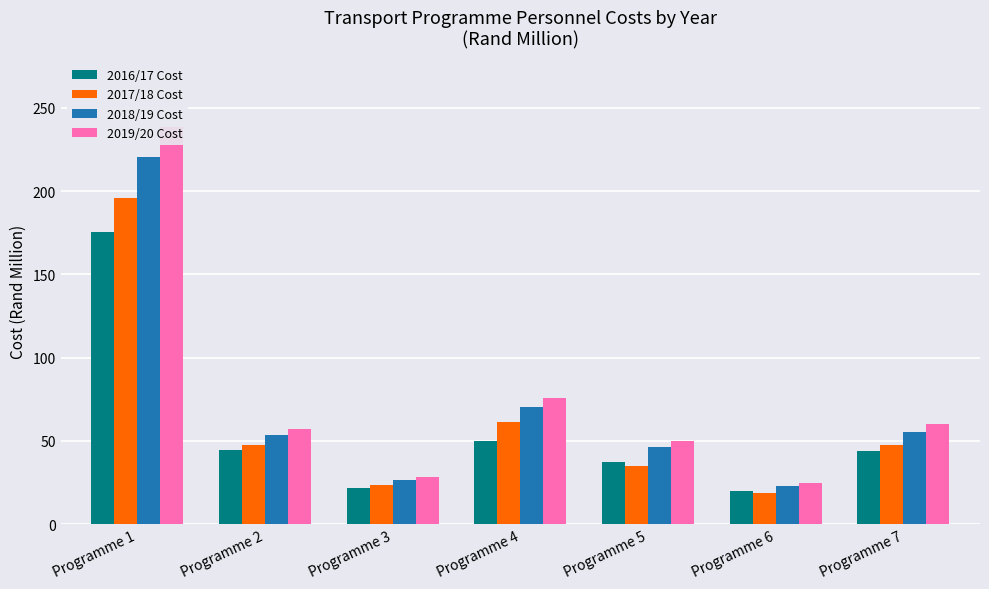

What is the smallest value displayed?

18.8